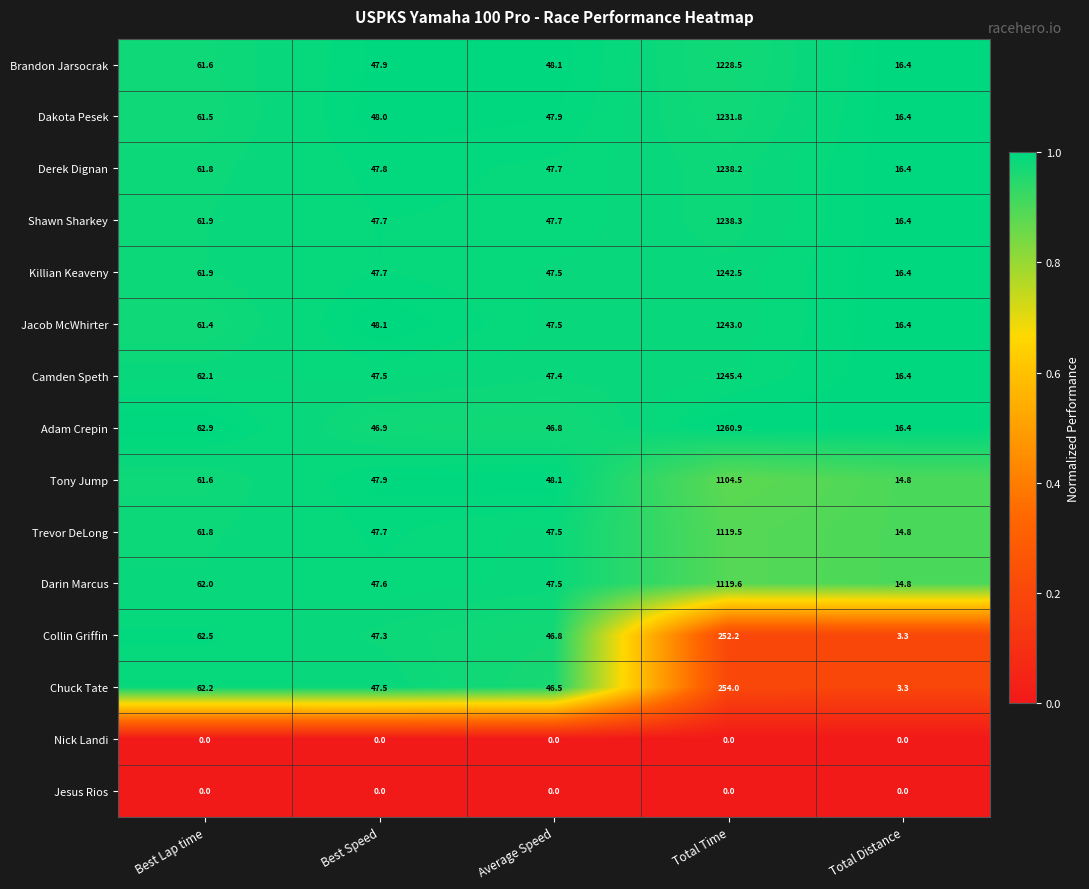

Read the Derek Dignan value at Average Speed.

47.7